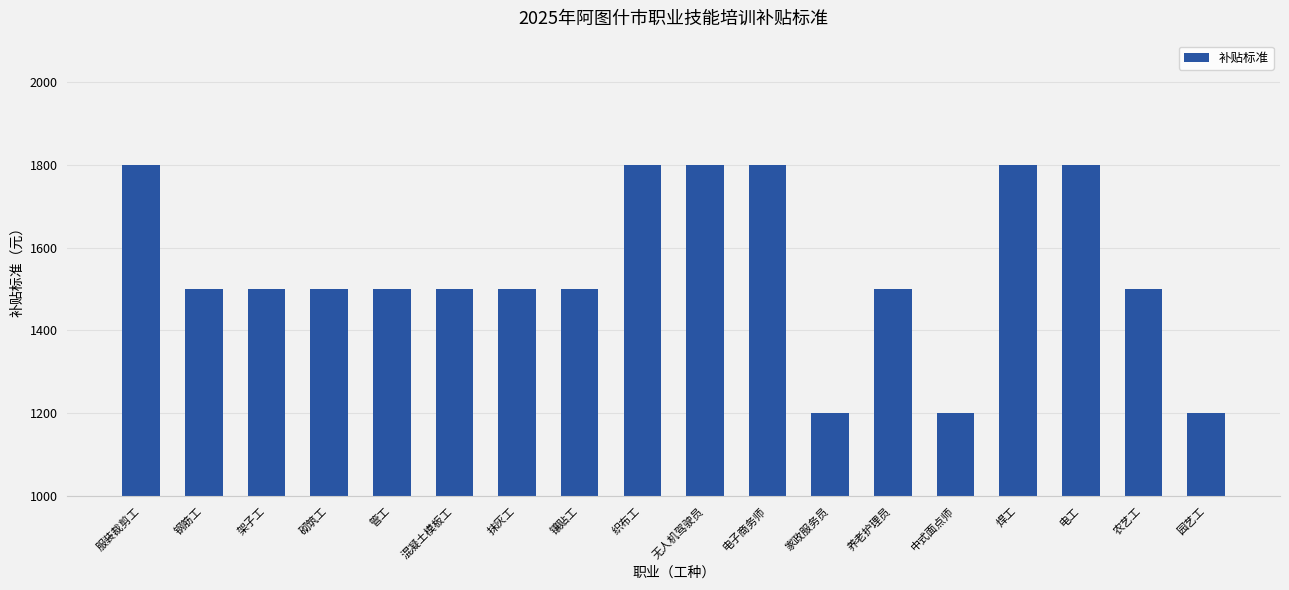

What position from the left is 织布工?

9